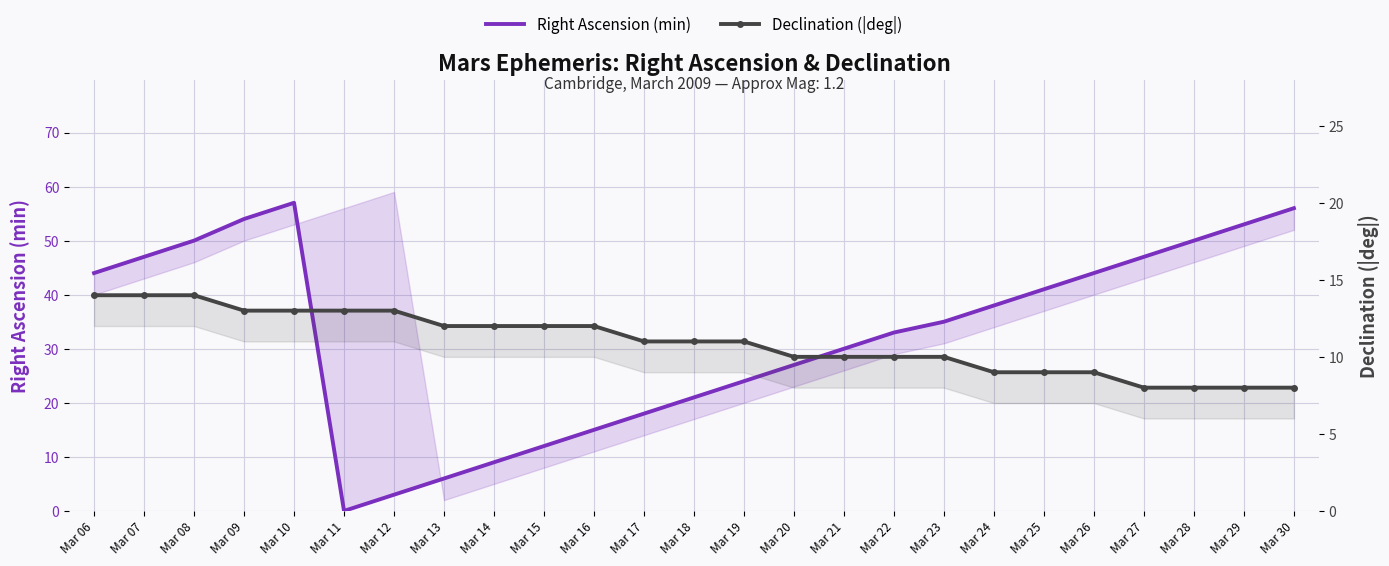

Is the value of Right Ascension (min) at Mar 10 greater than the value of Declination (|deg|) at Mar 30?

Yes